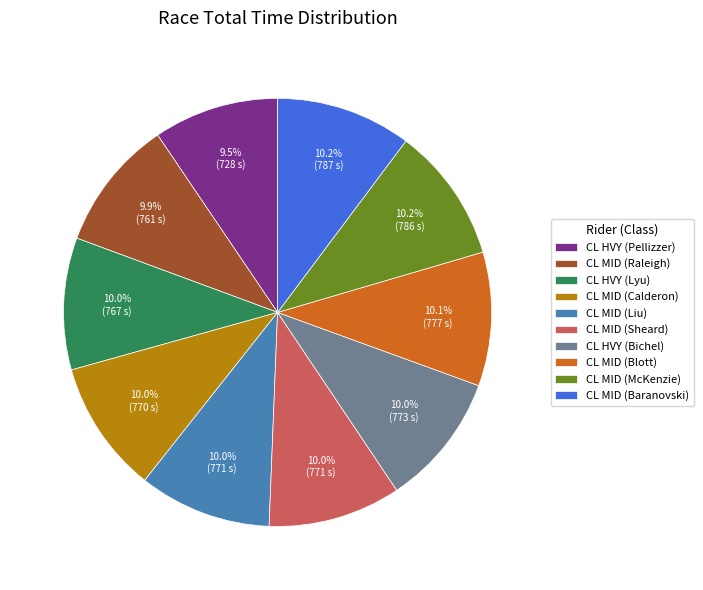

Approximately how many times larger is the value at CL MID (McKenzie) compared to CL MID (Calderon)?

1.0